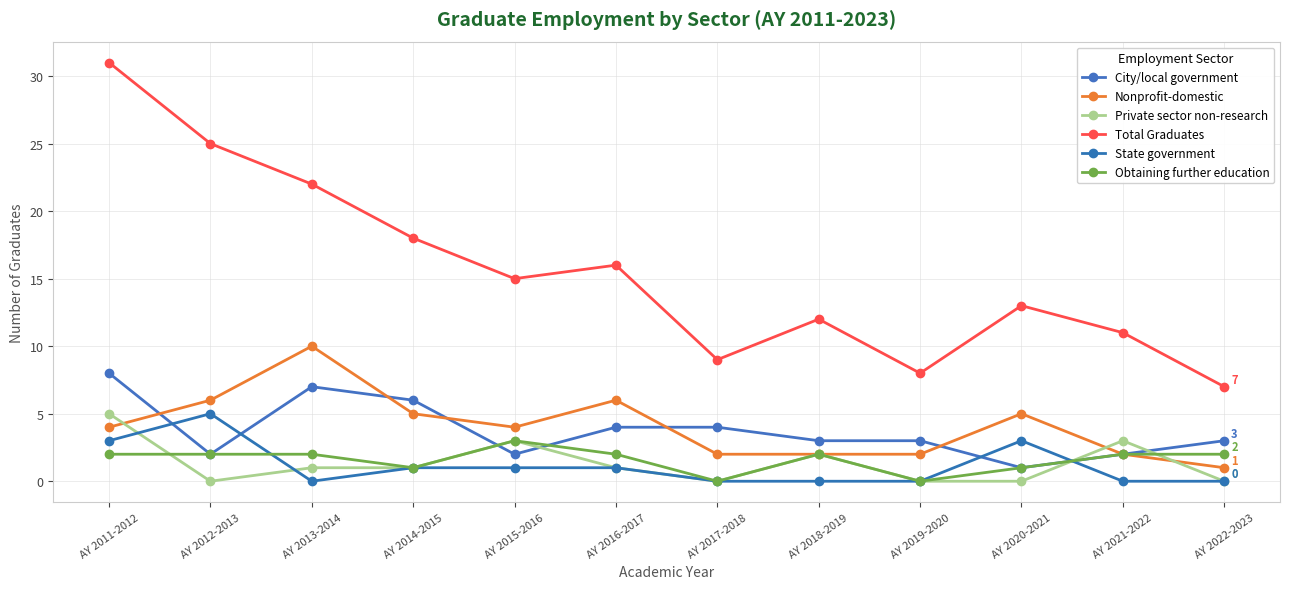

What is the difference between the highest and lowest values at AY 2016-2017?

15